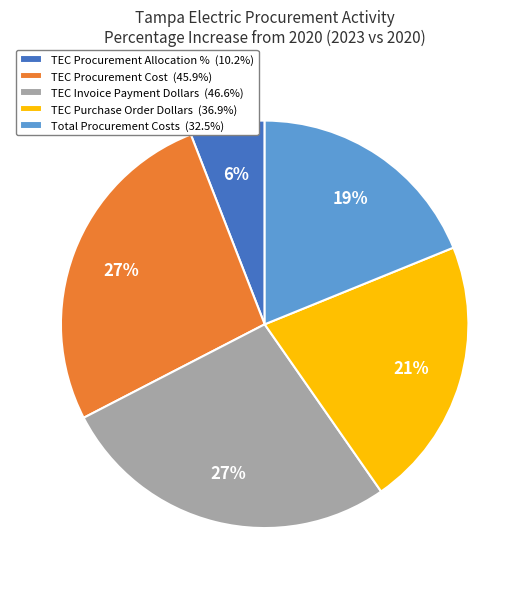

What percentage is the TEC Invoice Payment Dollars slice, to the nearest percent?

27%